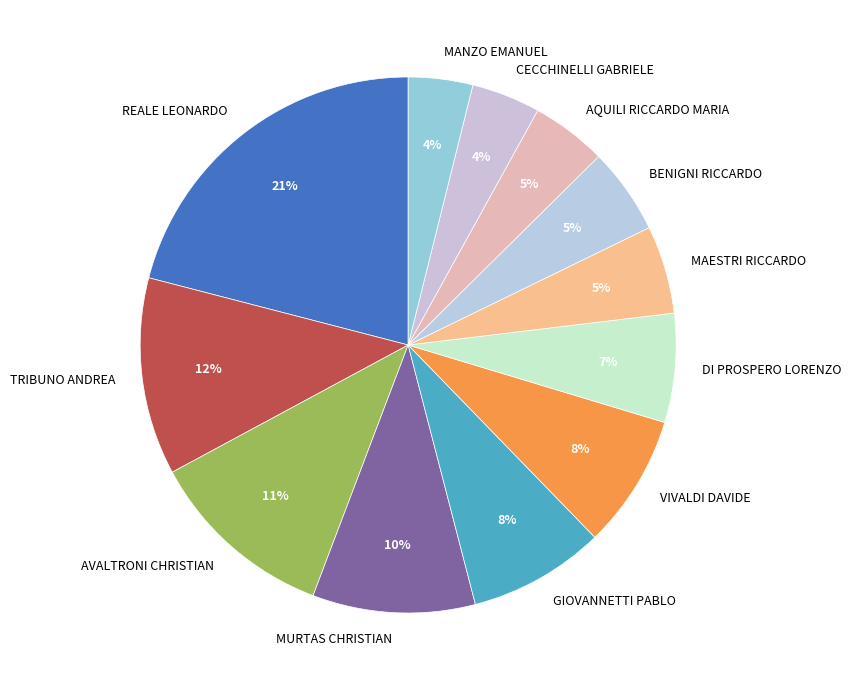

Does REALE LEONARDO account for over 50% of the chart?

No